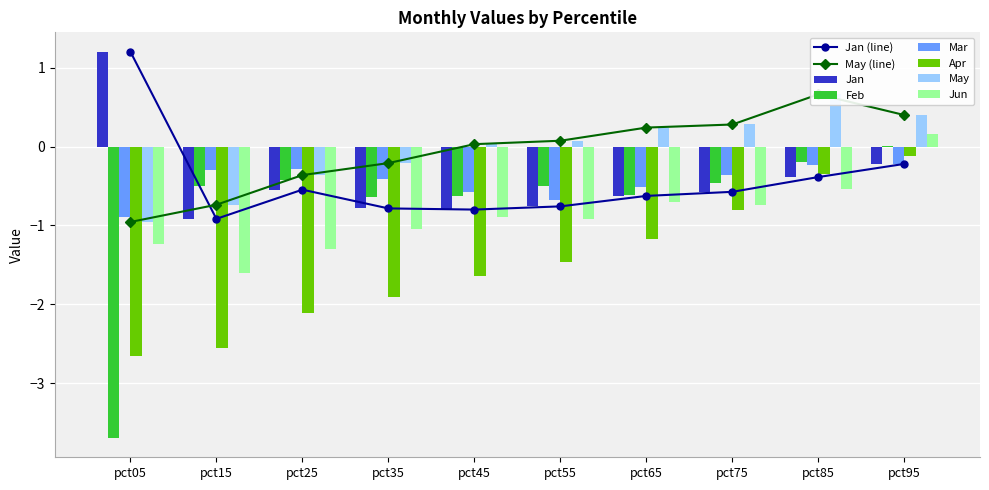

What is the smallest value displayed?

-3.7